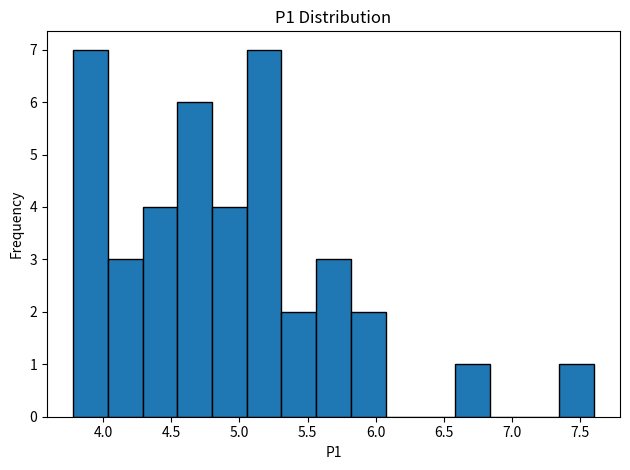

Reading left to right, list every bar in this chart as the range it spans on the x-axis followed by its height. Neither the bar edges nor the heights are printed on the chart, so give them approximately, as read against the axes.

3.80 to 4.05: 7
4.05 to 4.30: 3
4.30 to 4.55: 4
4.55 to 4.80: 6
4.80 to 5.05: 4
5.05 to 5.30: 7
5.30 to 5.55: 2
5.55 to 5.80: 3
5.80 to 6.05: 2
6.05 to 6.35: 0
6.35 to 6.60: 0
6.60 to 6.85: 1
6.85 to 7.10: 0
7.10 to 7.35: 0
7.35 to 7.60: 1